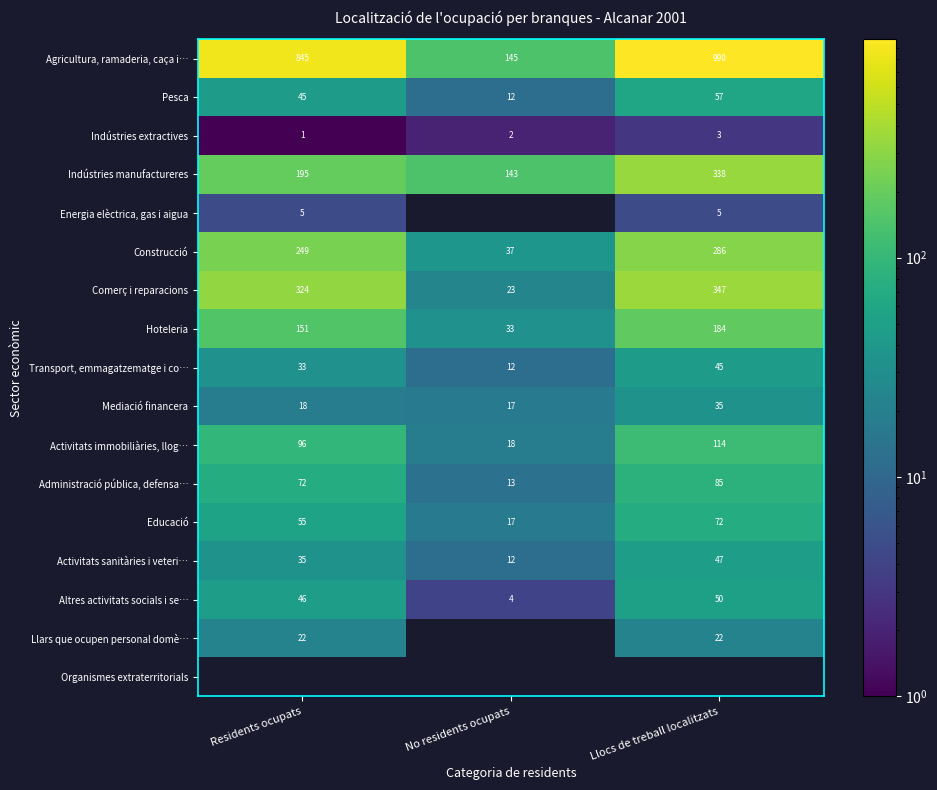

The Altres activitats socials i se… series shows 13.0 at Llocs de treball localitzats. True or false?

False